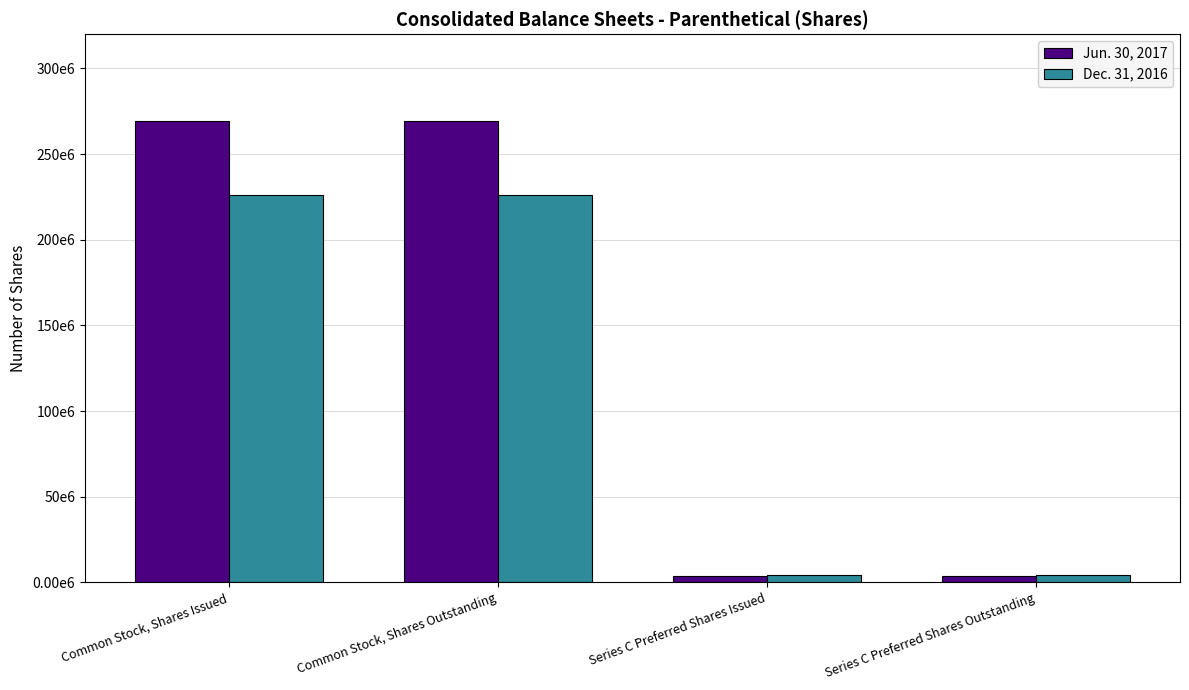

Which series has the largest range (max minus min)?

Jun. 30, 2017